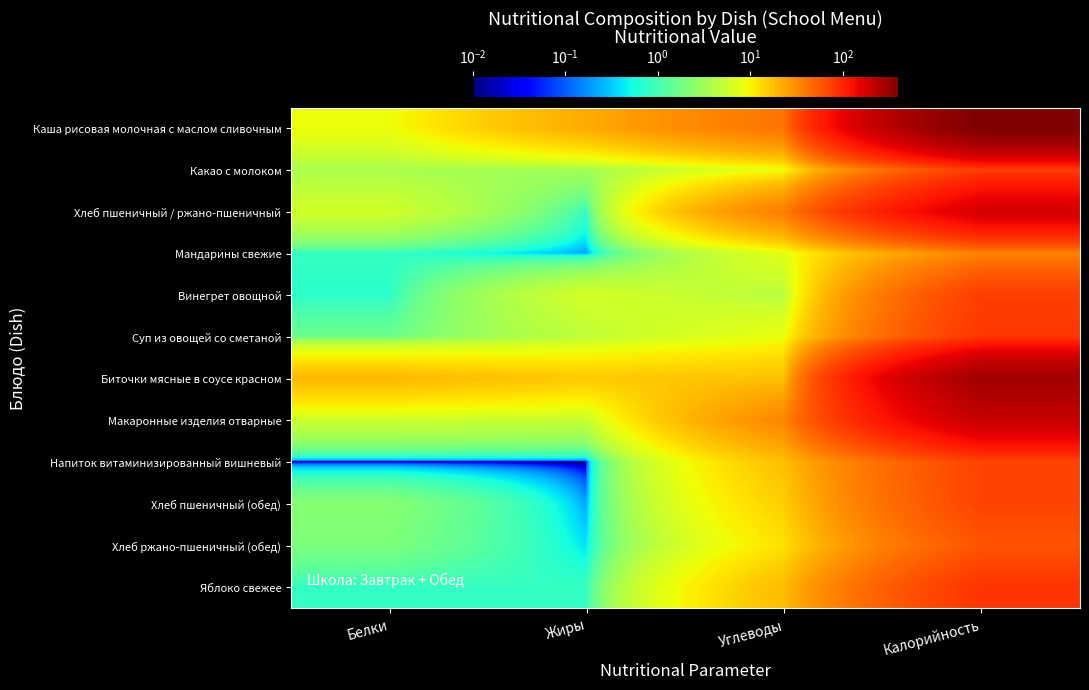

What is the difference between the highest and lowest values at Белки?

19.1